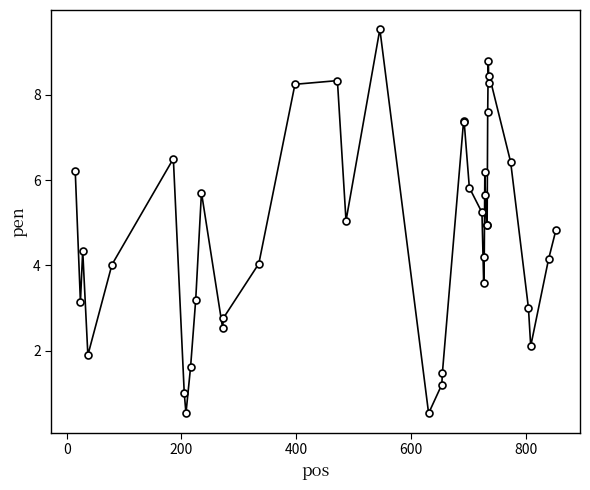

What is the value of the 13th point from the left?

2.8